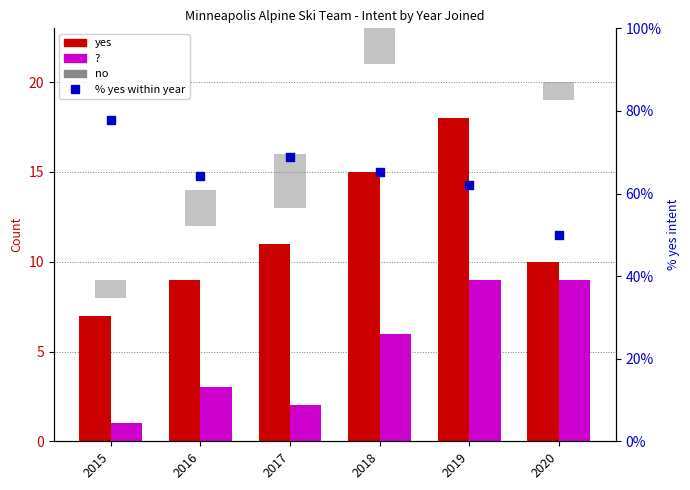

What is the total value across all series at 2016?

78.3